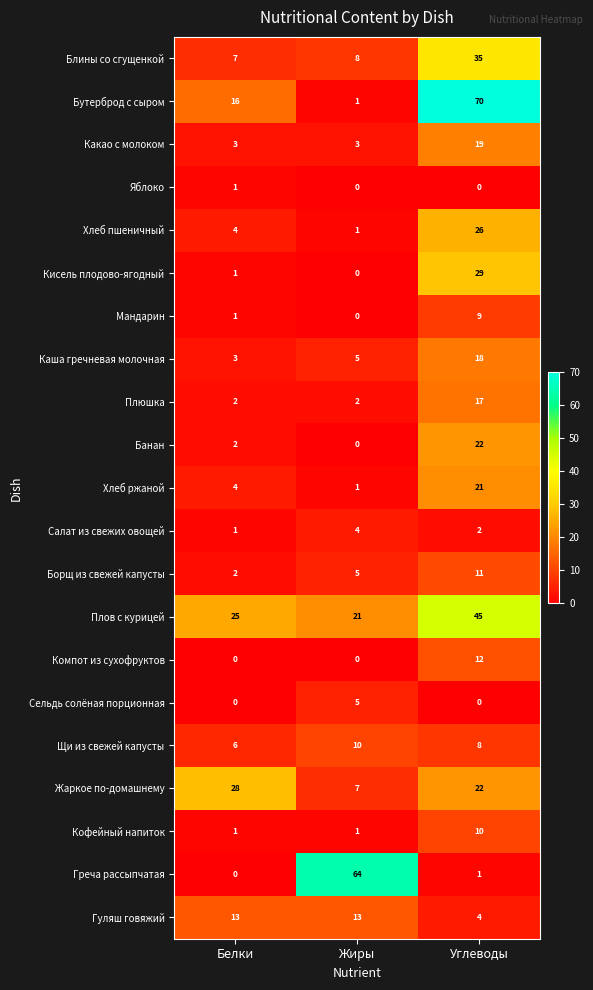

What is the sum of all Каша гречневая молочная values?

26